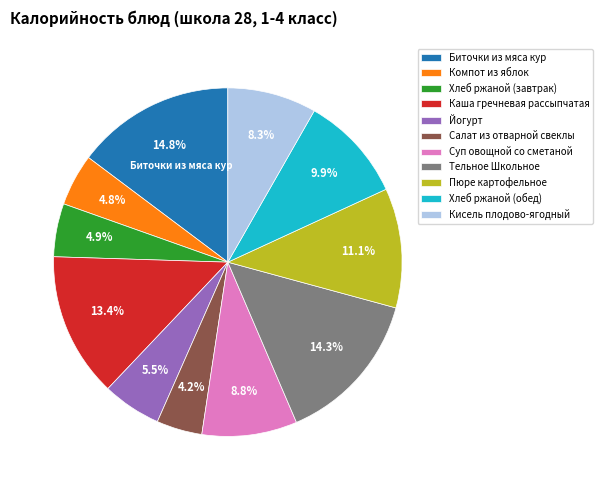

Does Биточки из мяса кур represent more than half of the total?

No